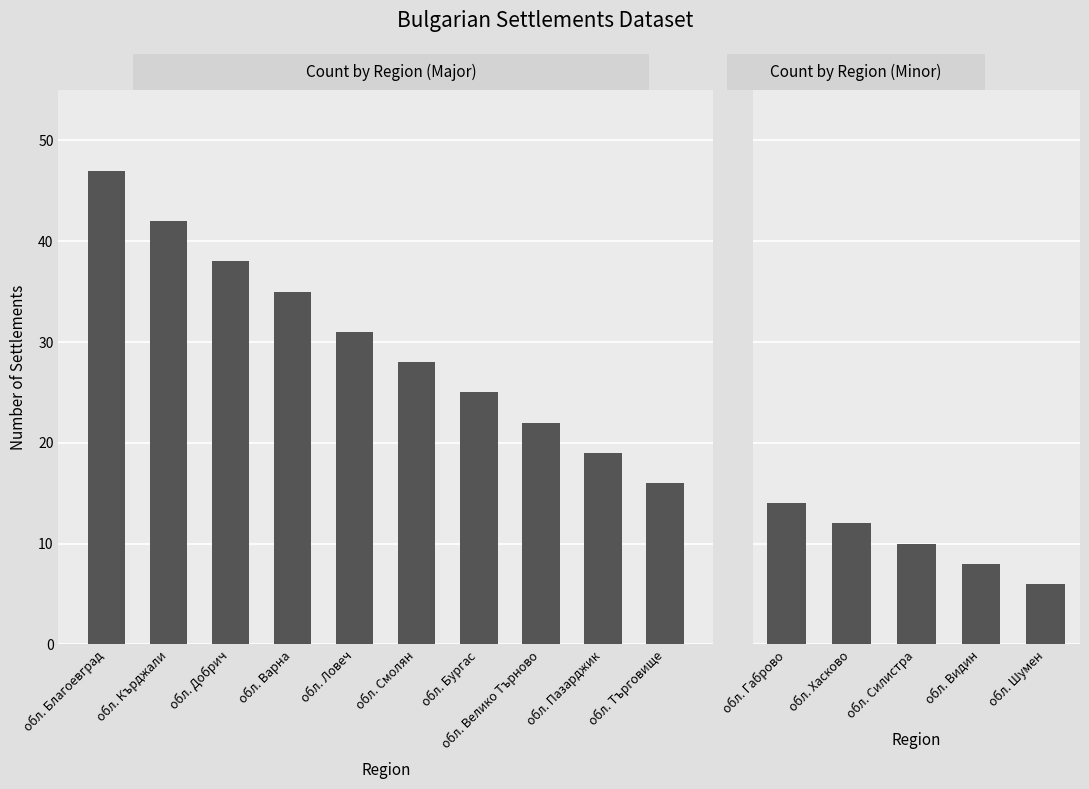

Reading right to left, what are all the values shown in this chart?

6	8	10	12	14	16	19	22	25	28	31	35	38	42	47